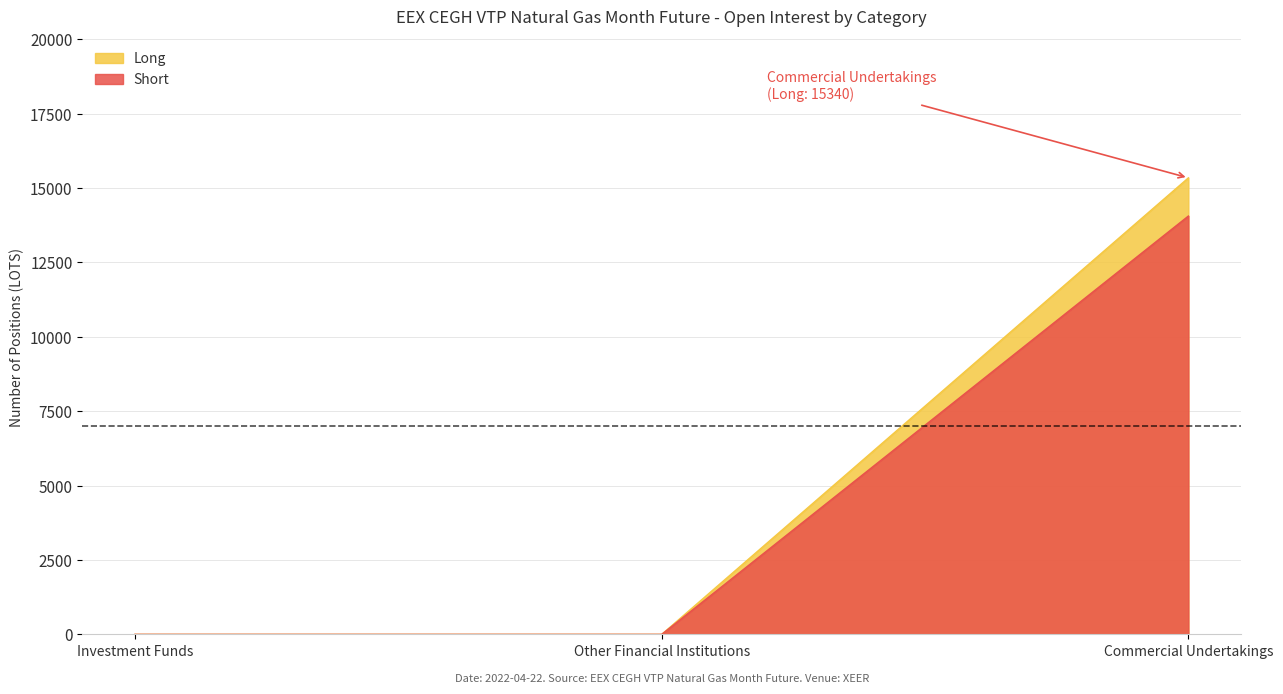

What is the difference between the maximum and minimum values in the Long series?

15340